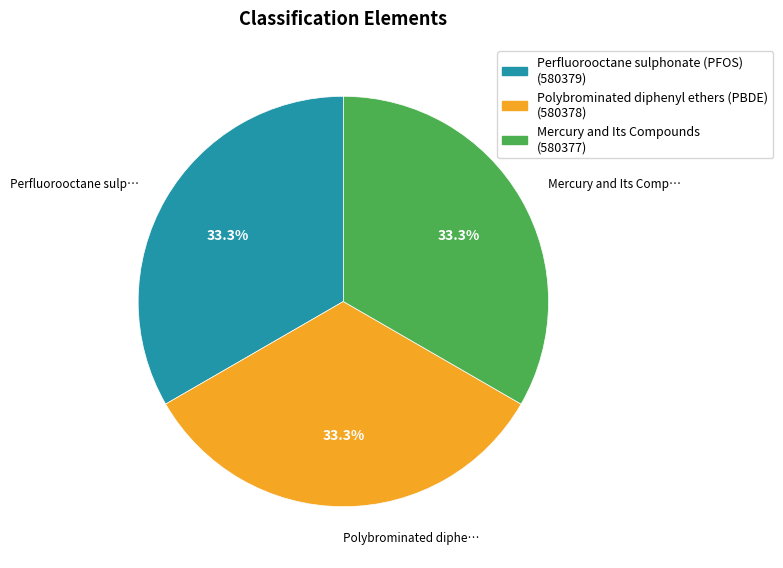

Does any single category account for the majority?

No